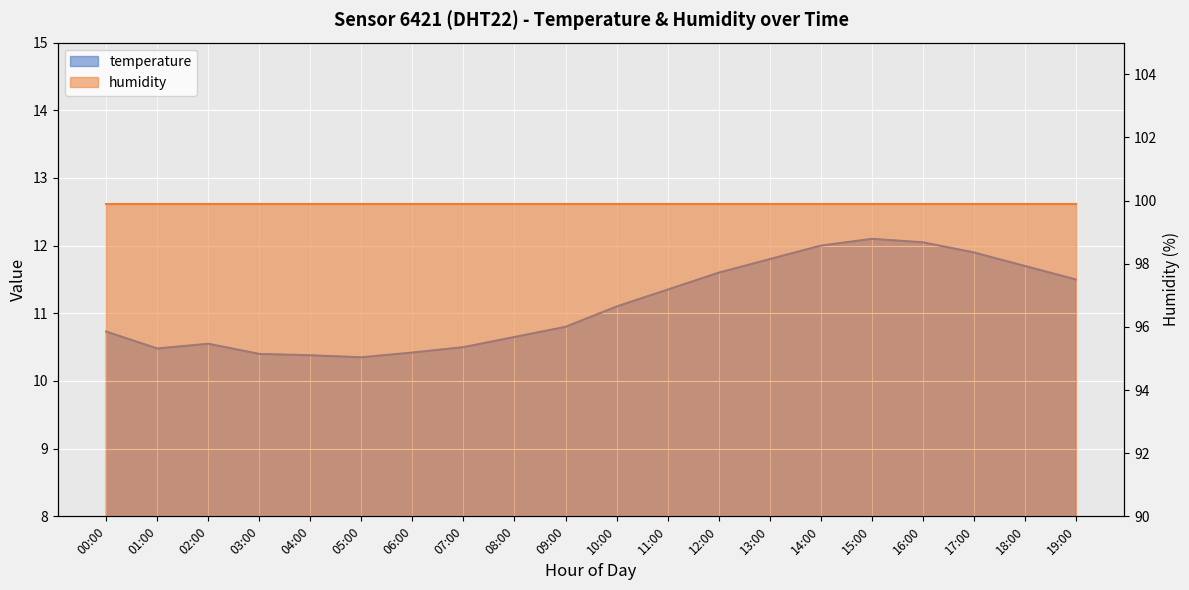

What is the value of the 13th point from the left?

11.6